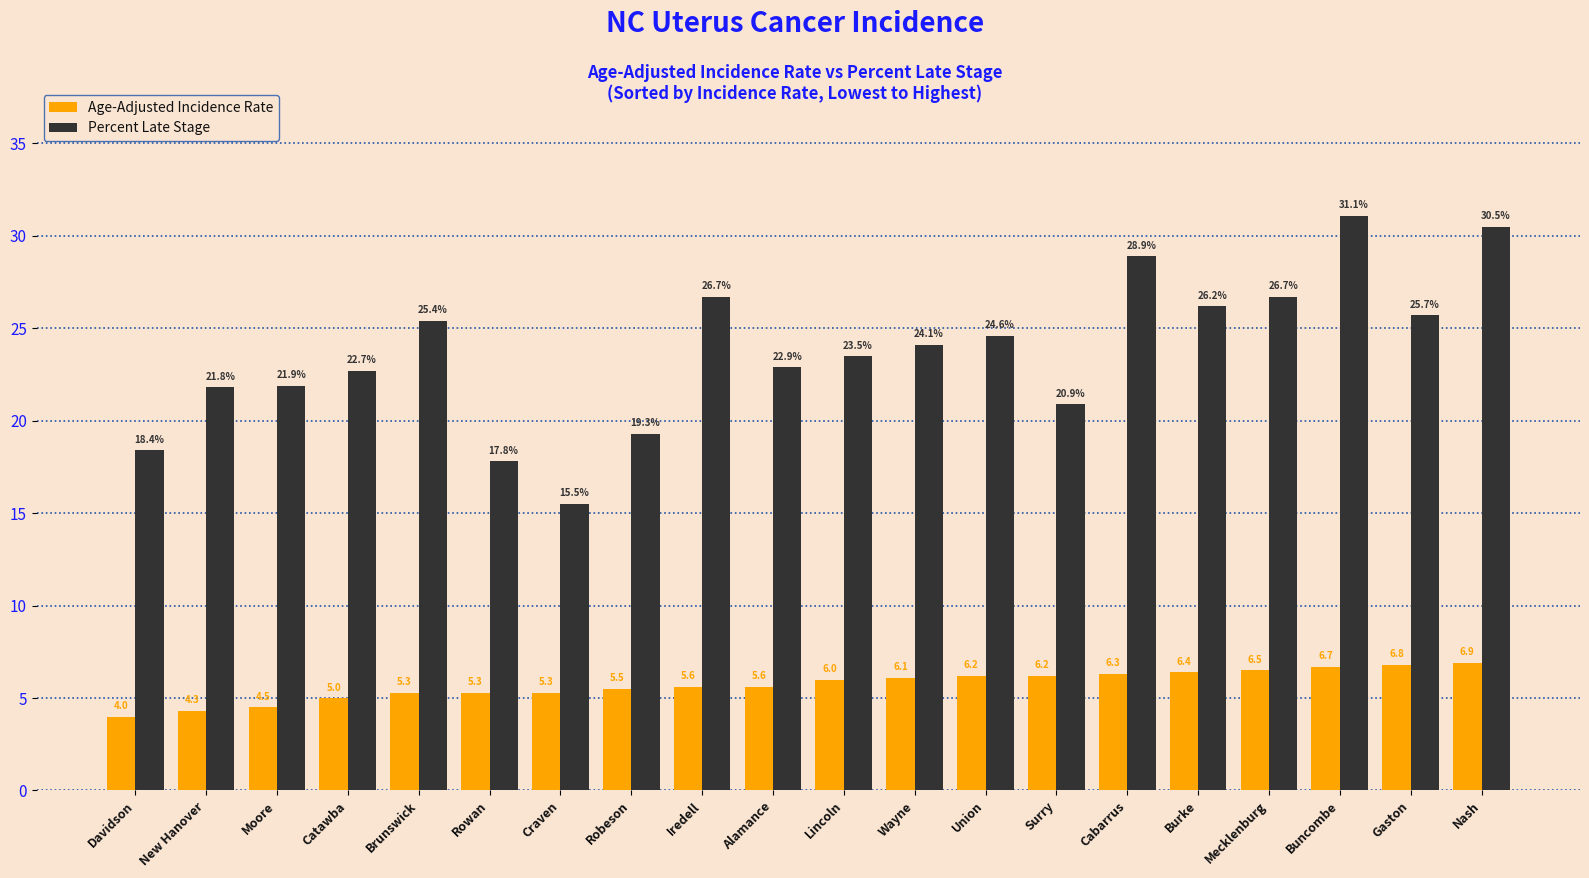

True or false: Percent Late Stage has a value of 27.9 at Rowan.

False